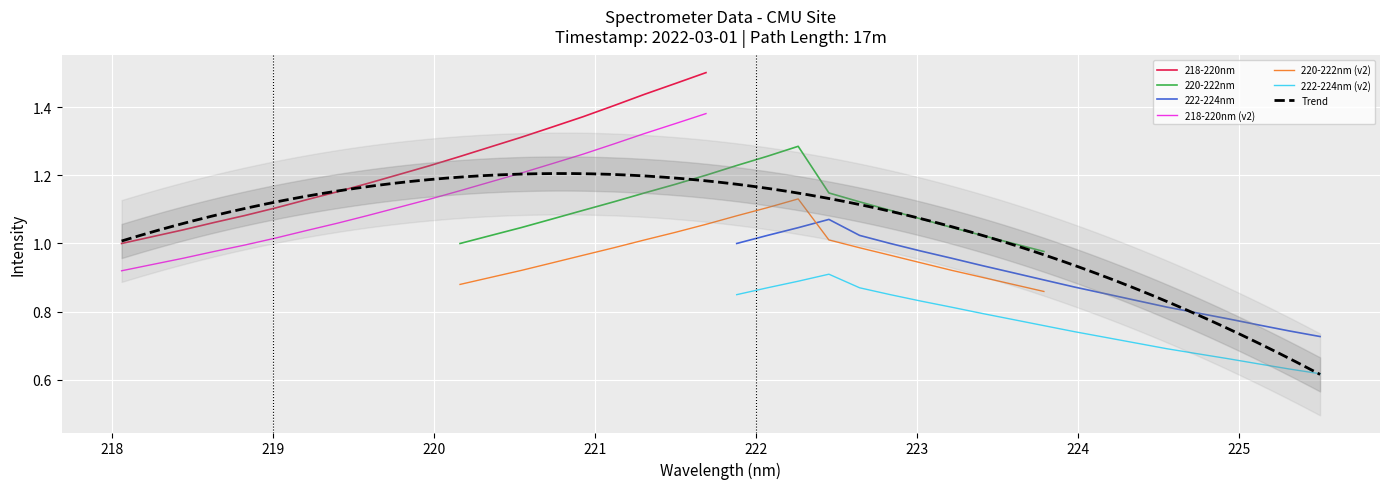

True or false: 218-220nm (v2) and 218-220nm cross at least once.

False